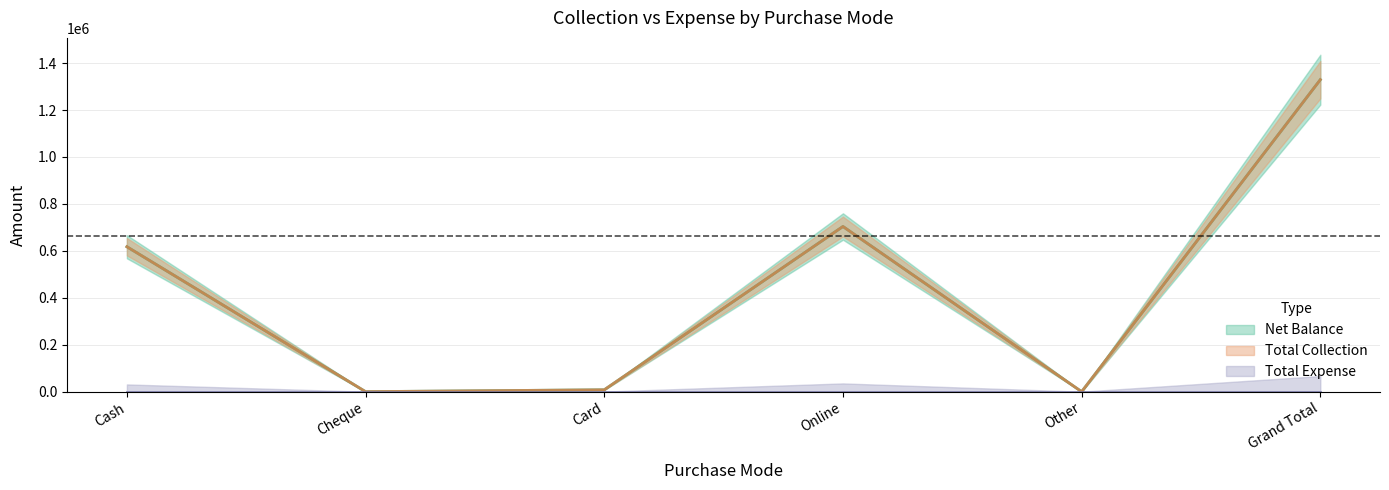

Which series changed the most between Online and Grand Total?

Net Balance